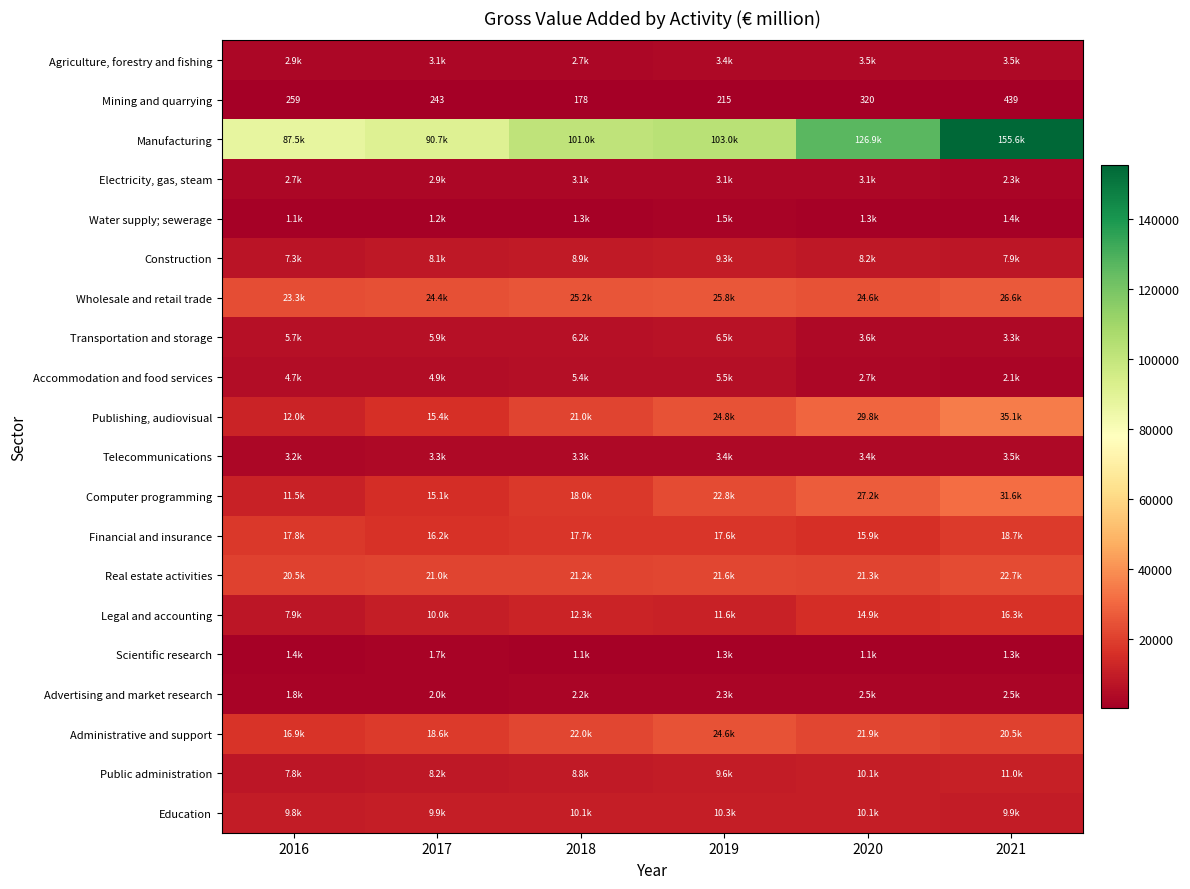

Is it true that Wholesale and retail trade equals 23309.2 at 2016?

True